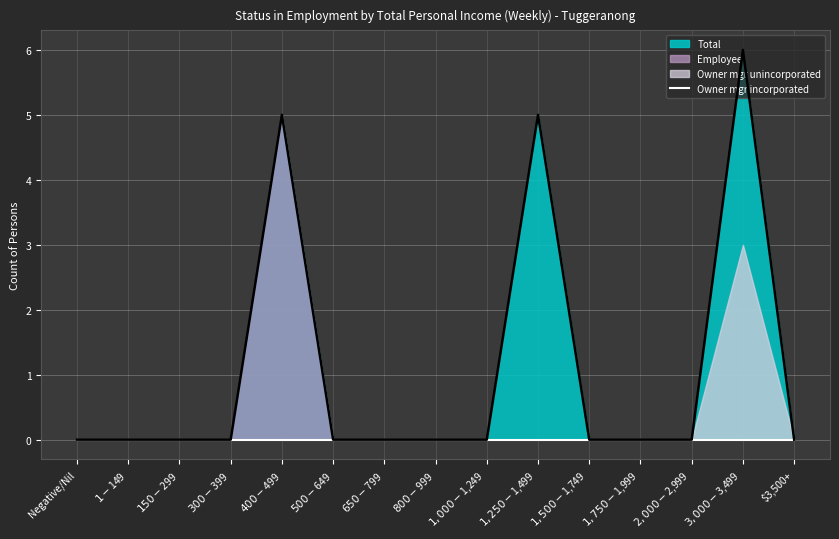

True or false: Total and Employee cross at least once.

False